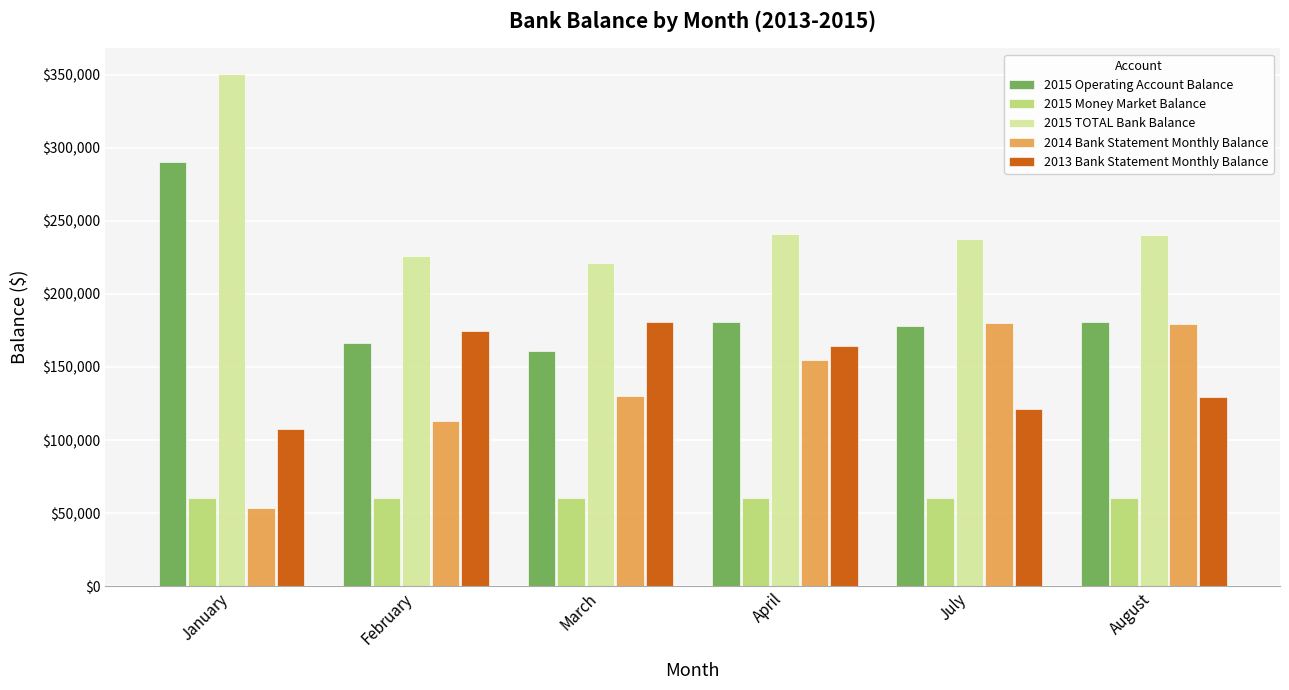

What is the average value of the 2013 Bank Statement Monthly Balance series?

146314.6